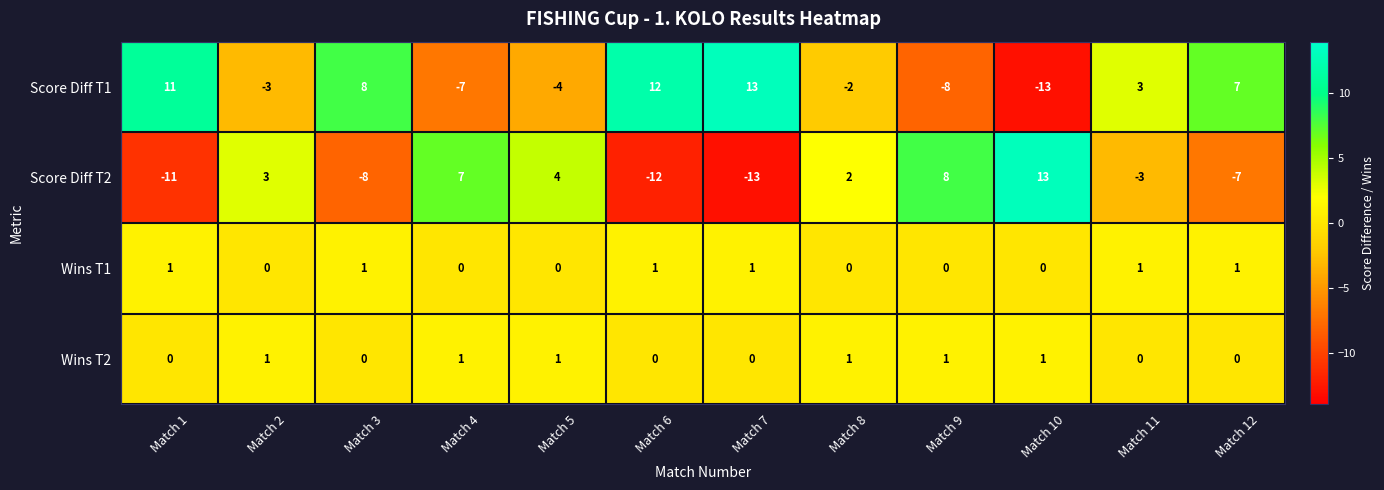

What is the difference between the highest and lowest values at Match 4?

14